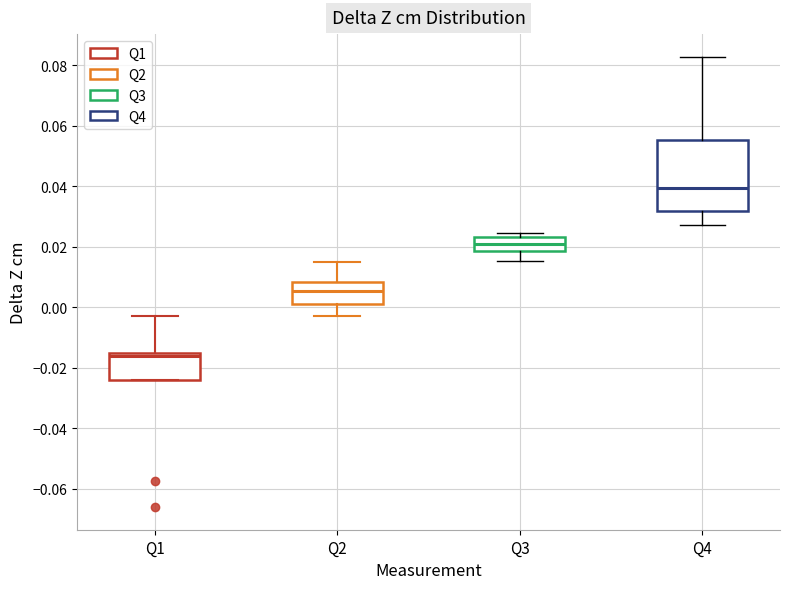

Which box has the lowest median line?

Q1